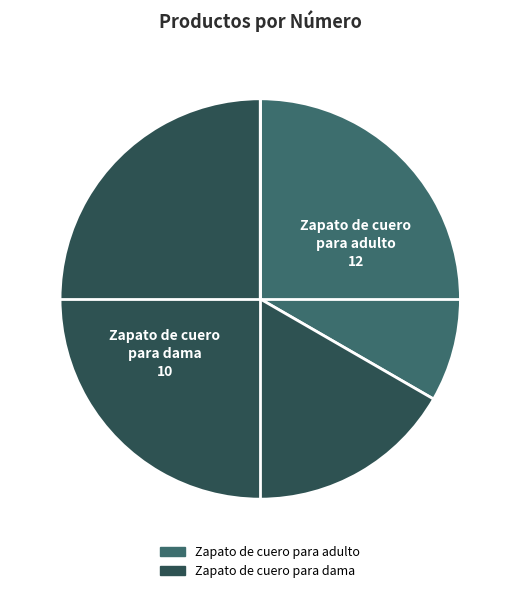

Combined, do Zapato de cuero para dama and Zapato de cuero para adulto account for over 50%?

Yes